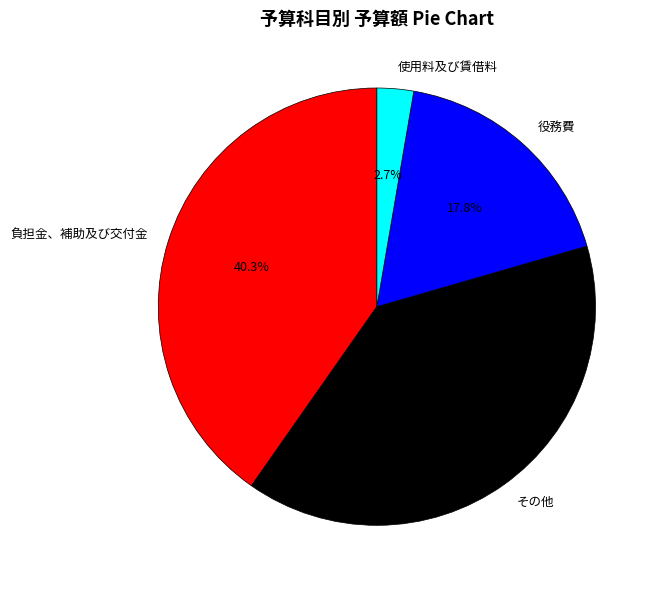

Rank the categories by value from lowest to highest.

使用料及び賃借料, 役務費, その他, 負担金、補助及び交付金